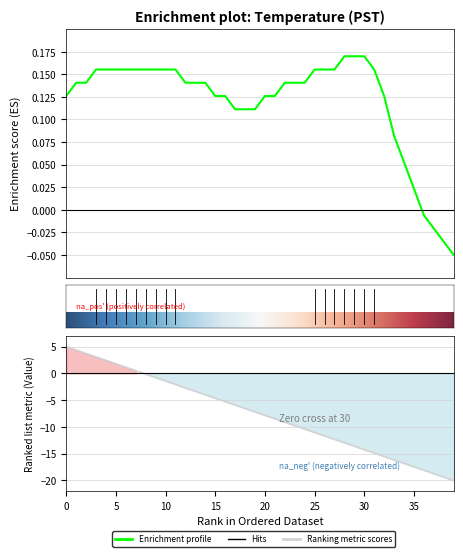

How many data points are above 0?

36